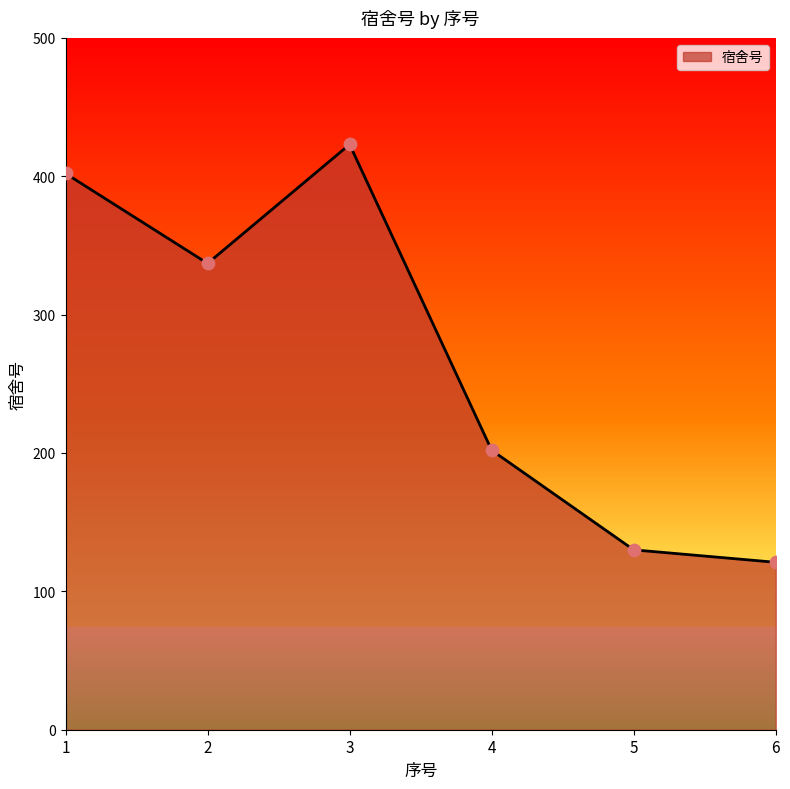

What is the ratio of the value at 5 to the value at 6?

1.1